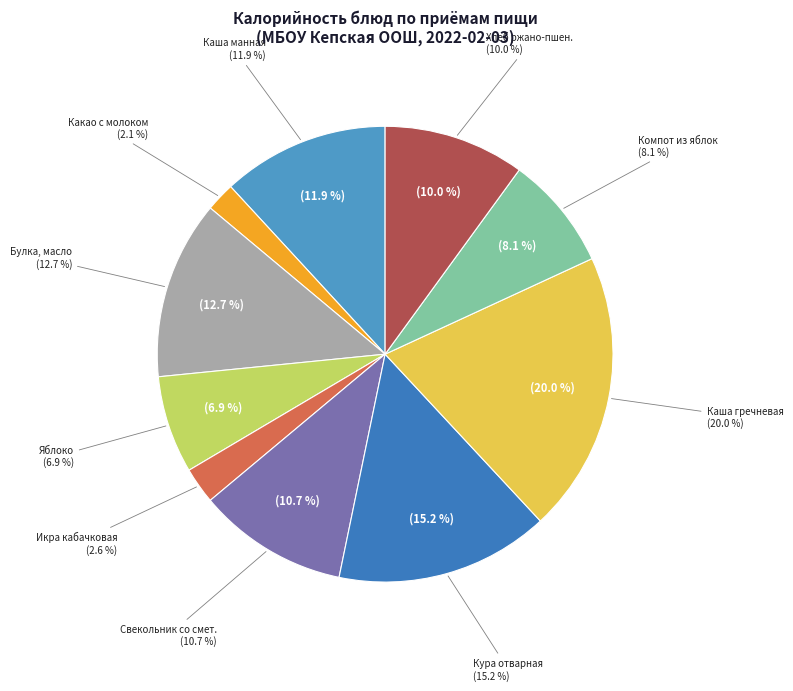

To the nearest percent, what portion does икра кабачковая represent?

3%